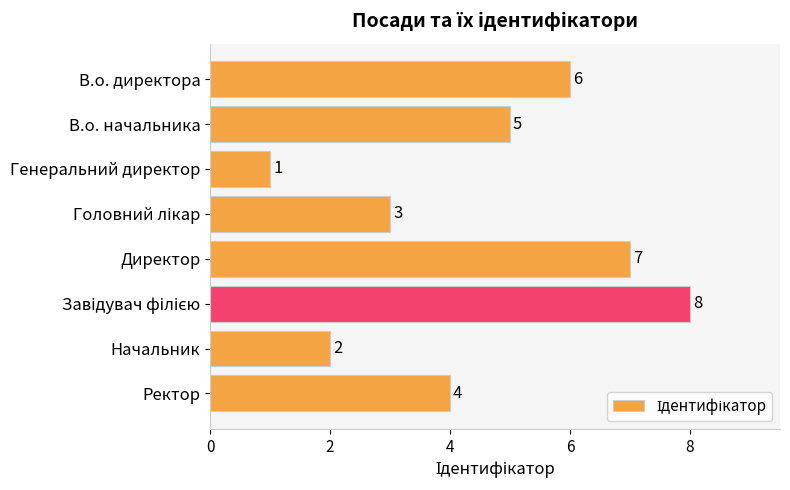

What is the label of the 7th bar from the top?

Начальник